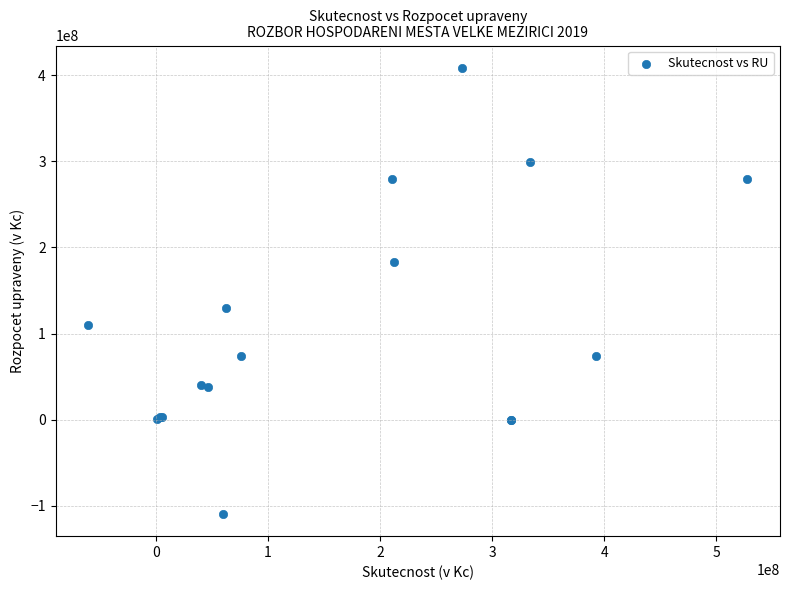

What Y value in the scatter plot is closest to 149585236?

129539150.0